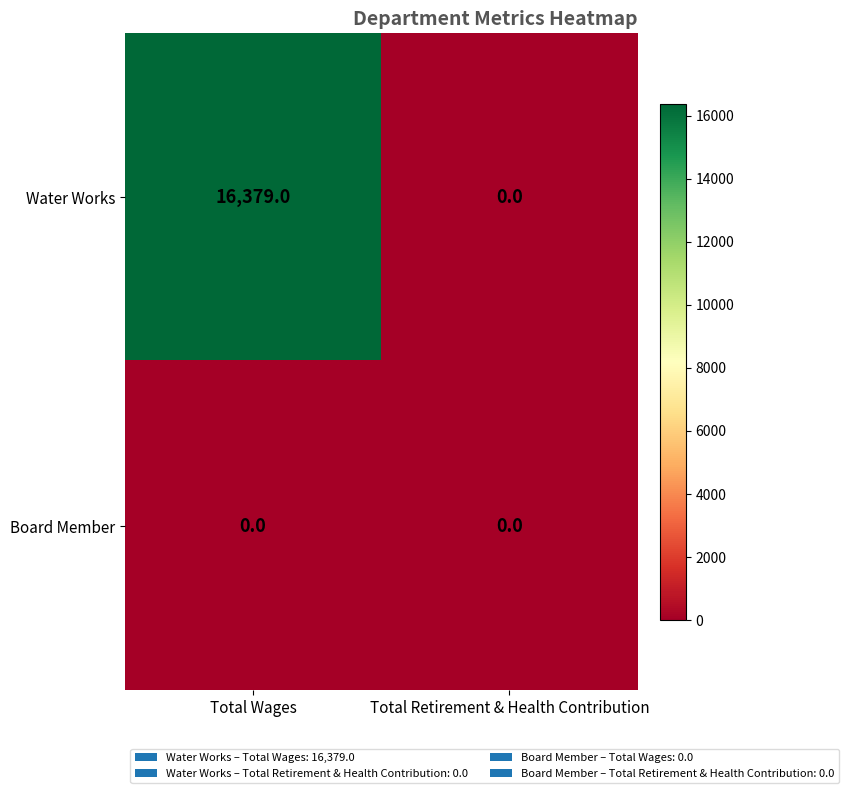

Reading left to right, list all the values displayed in this chart.

Water Works: Total Wages=16379	Total Retirement & Health Contribution=0
Board Member: Total Wages=0	Total Retirement & Health Contribution=0